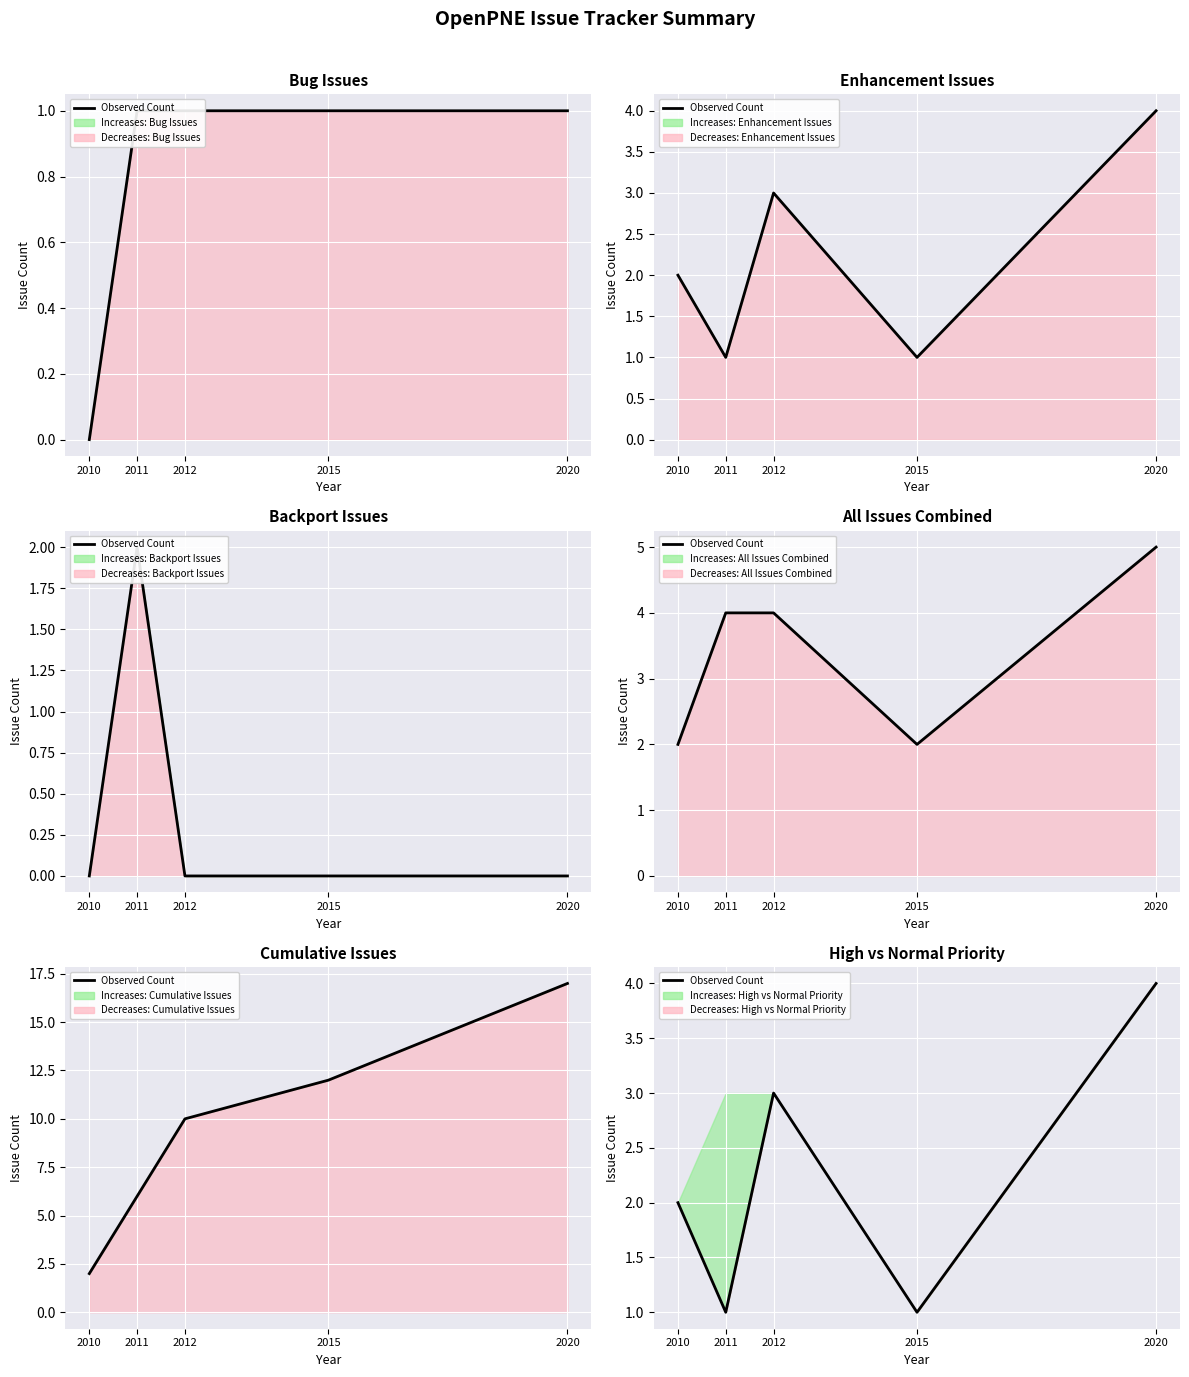

How many points are lower than both their immediate neighbors (excluding endpoints)?

2